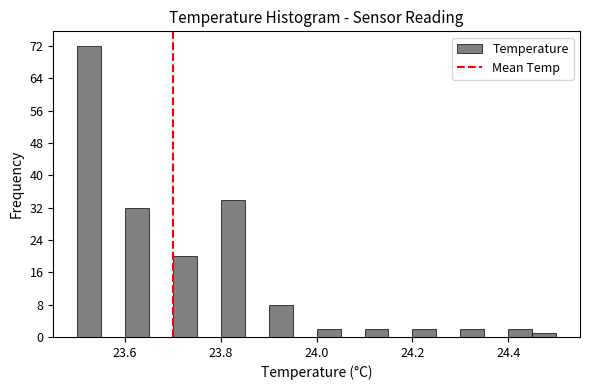

Read against the x-axis, roughly where is the centre of the tallest bar?

23.52